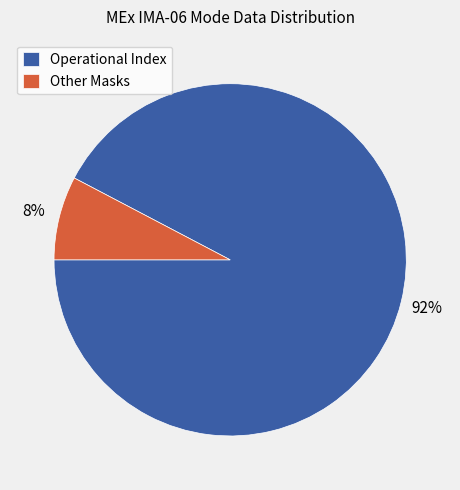

Does any single category account for the majority?

Yes